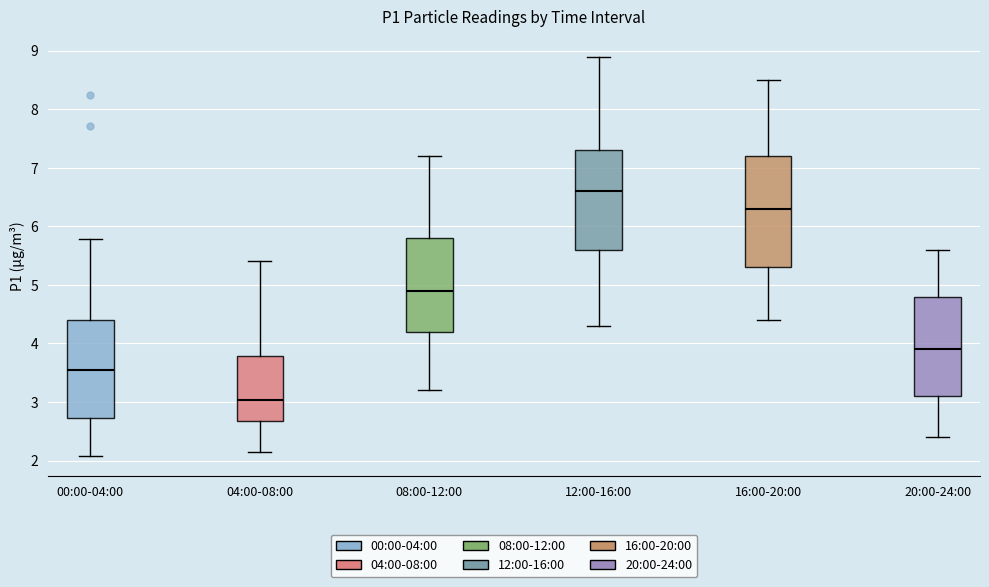

Reading left to right, transcribe this box plot: for each box, give where its median line is, the range the box spans, and where its two whiskers end, as read against the y-axis. The values are not printed on the chart, so give them approximately, as read against the axis.

00:00-04:00: median 3.6, box 2.7 to 4.4, whiskers 2.1 to 5.8
04:00-08:00: median 3.0, box 2.7 to 3.8, whiskers 2.2 to 5.4
08:00-12:00: median 4.9, box 4.2 to 5.8, whiskers 3.2 to 7.2
12:00-16:00: median 6.6, box 5.6 to 7.3, whiskers 4.3 to 8.9
16:00-20:00: median 6.3, box 5.3 to 7.2, whiskers 4.4 to 8.5
20:00-24:00: median 3.9, box 3.1 to 4.8, whiskers 2.4 to 5.6